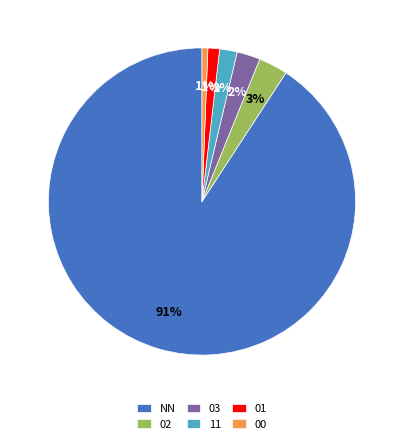

To the nearest percent, what portion does 11 represent?

2%